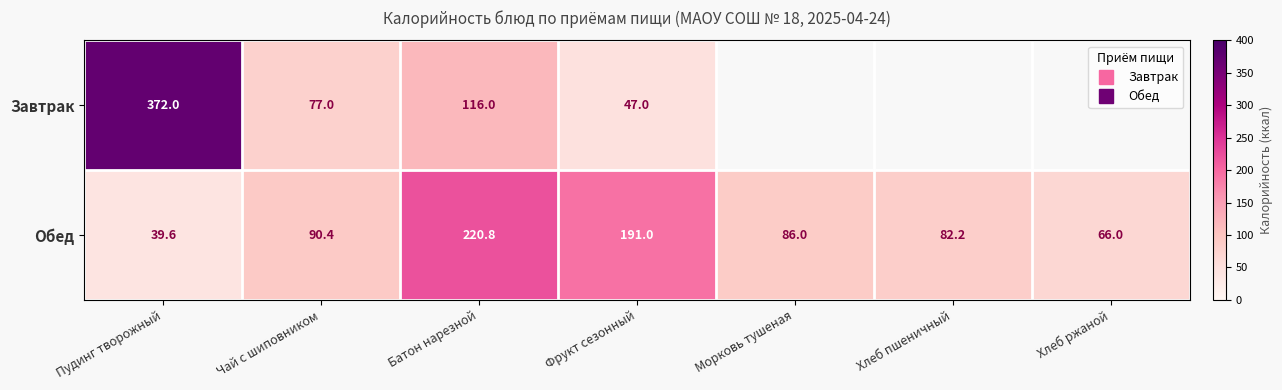

Between Пудинг творожный and Фрукт сезонный, which series saw the biggest shift?

Завтрак